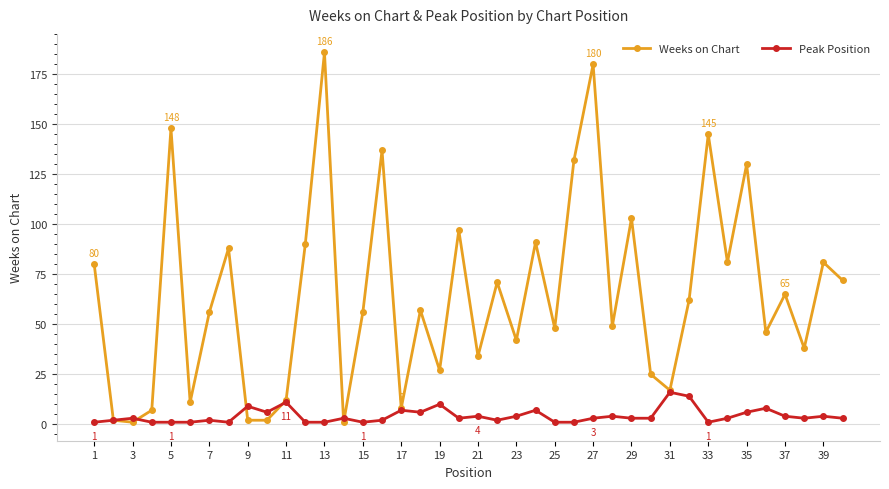

Which series has the largest total across all categories?

Weeks on Chart